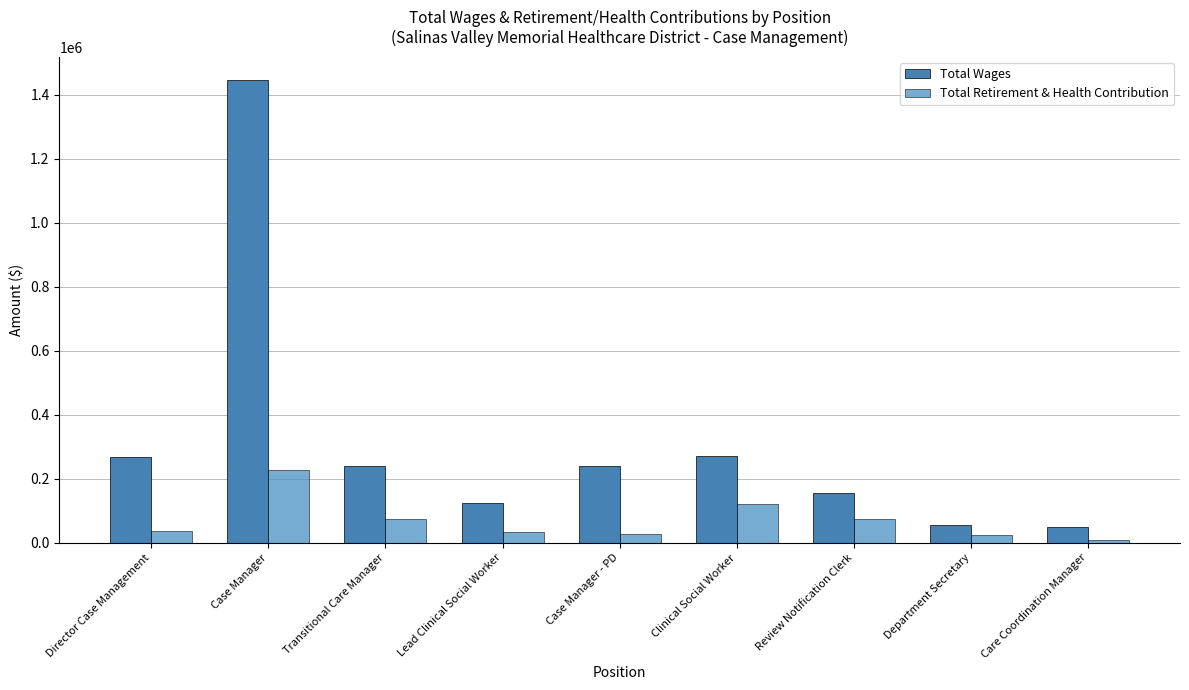

What is the sum of all Total Wages values?

2855080